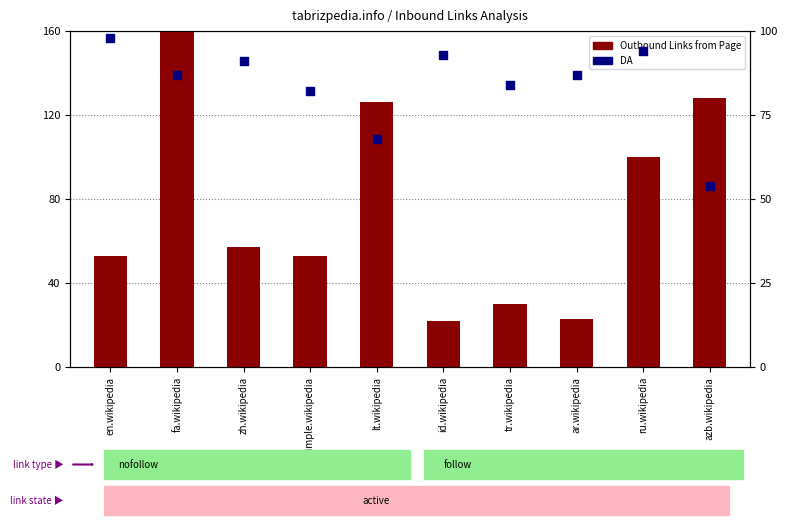

What is the total value across all series at simple.wikipedia?

135